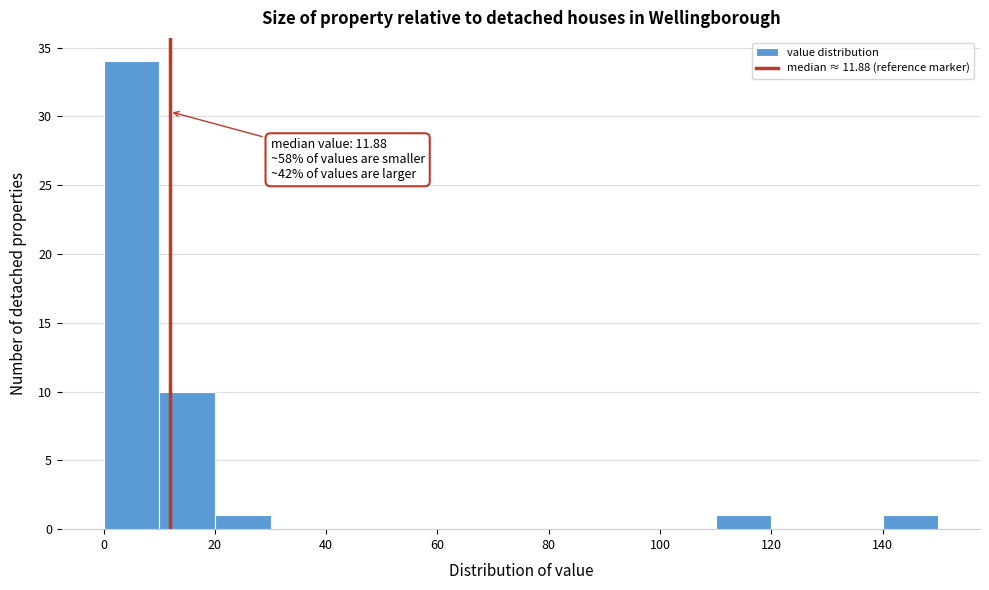

Which range on the x-axis has the tallest bar?

0 to 10